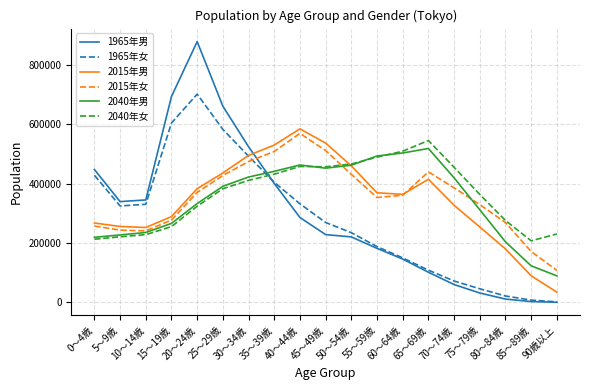

Does the chart display data point markers on the line(s)?

No